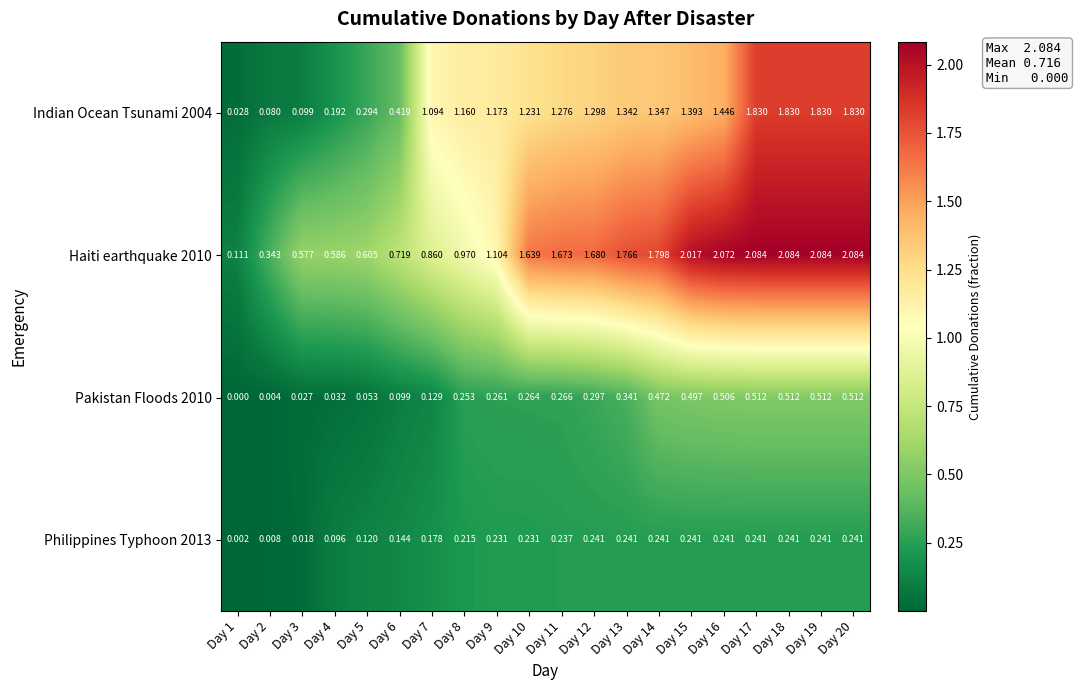

Which series has the largest range (max minus min)?

Haiti earthquake 2010